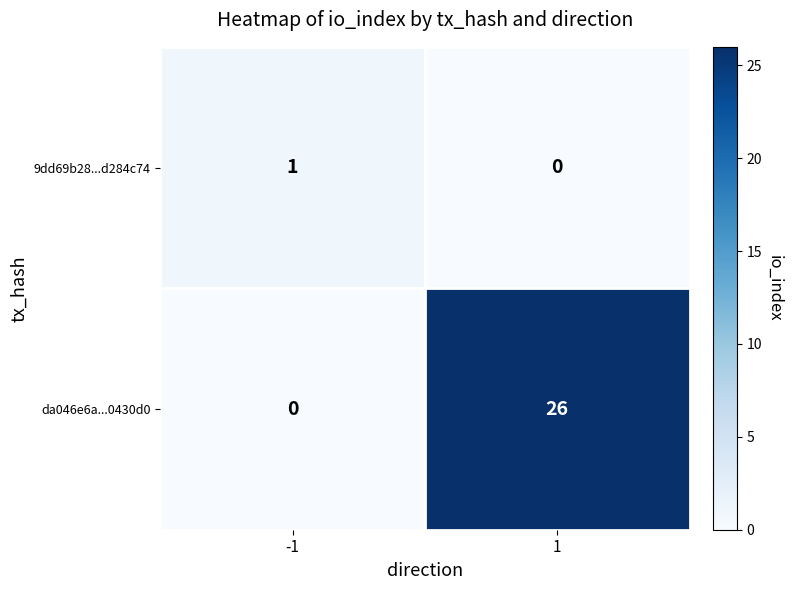

How many values in 9dd69b28...d284c74 are above zero?

1